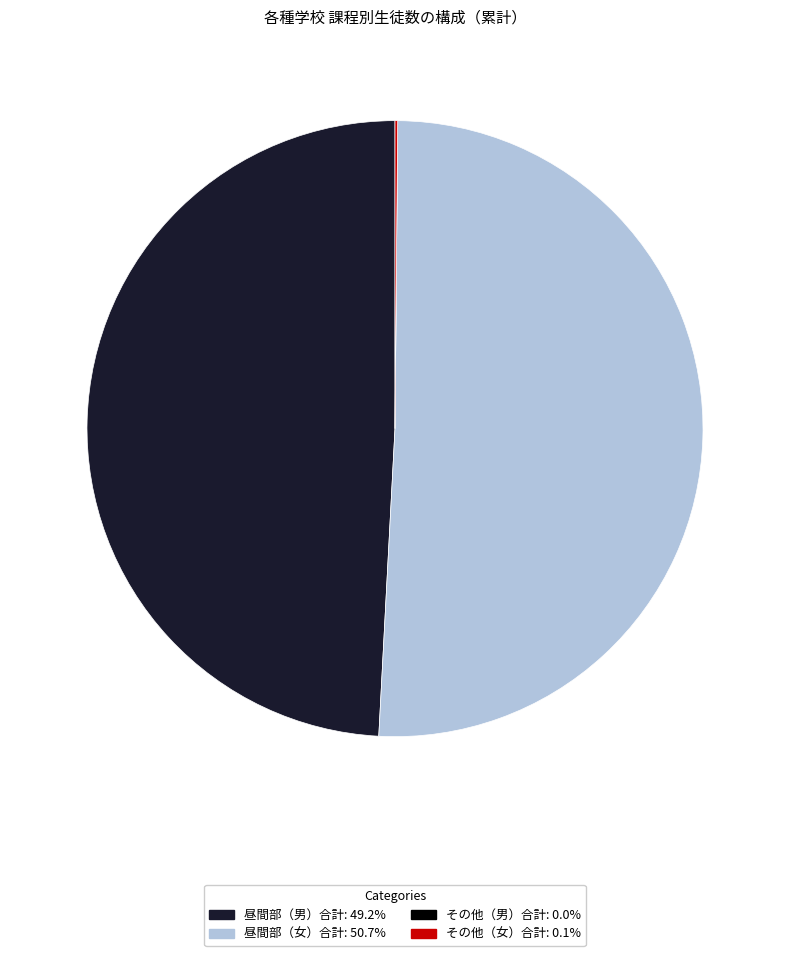

Is there a majority slice in this chart?

Yes